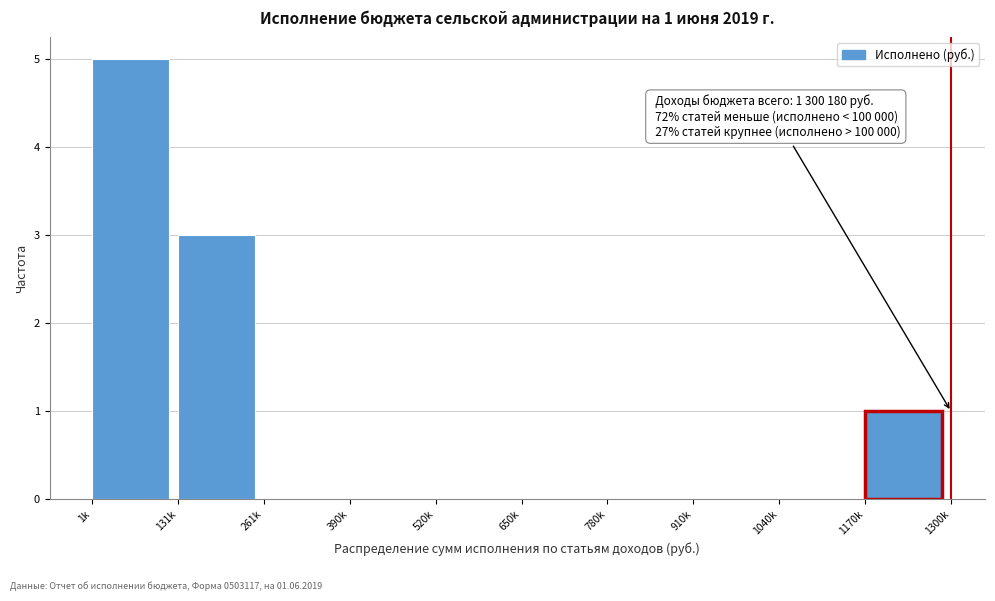

Reading left to right, extract all data points from this chart.

1k=5	131k=3	261k=0	390k=0	520k=0	650k=0	780k=0	910k=0	1040k=0	1170k=1